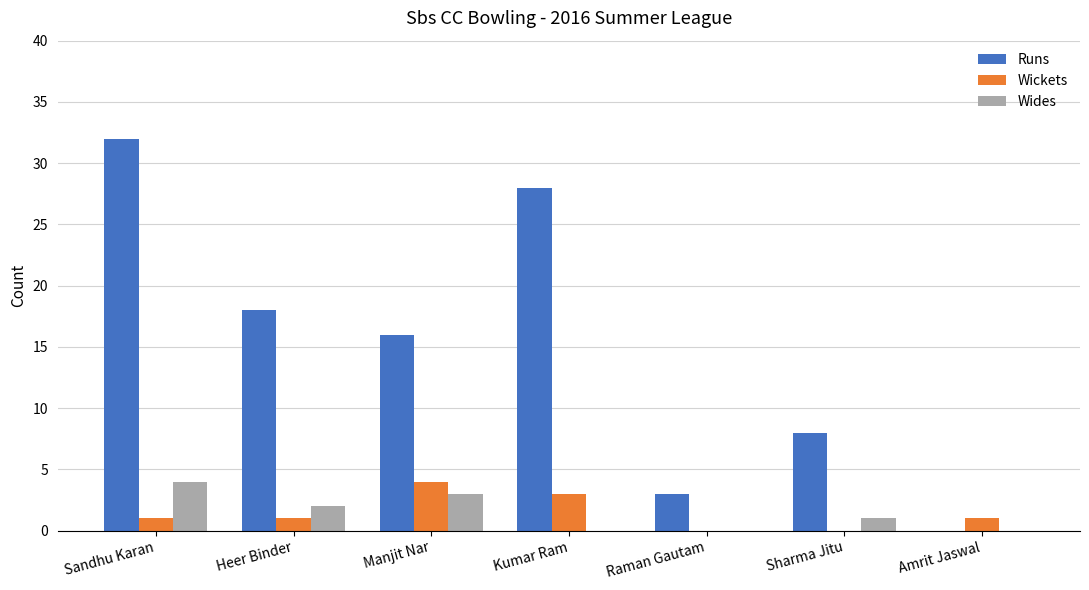

Which series changed the most between Manjit Nar and Sharma Jitu?

Runs